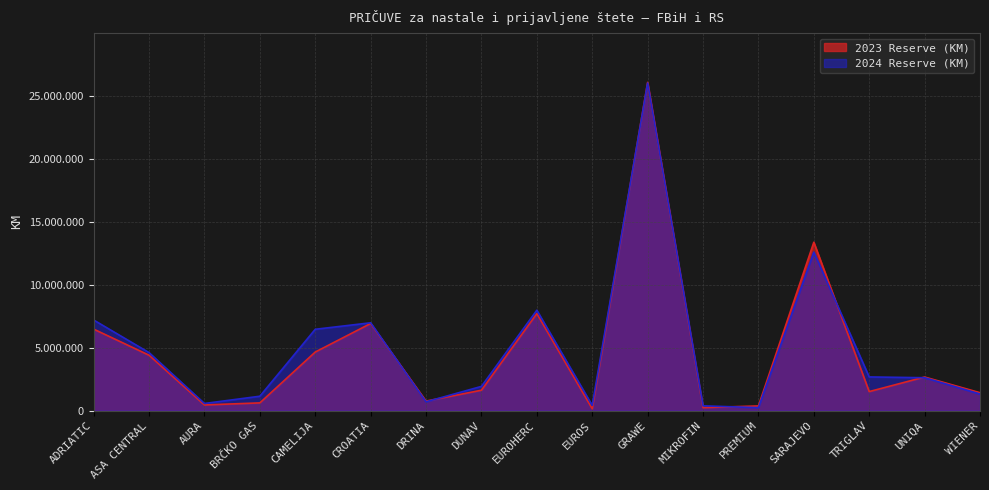

What is the value of the 2023 Reserve (KM) point at the 15th from the left?

1516198